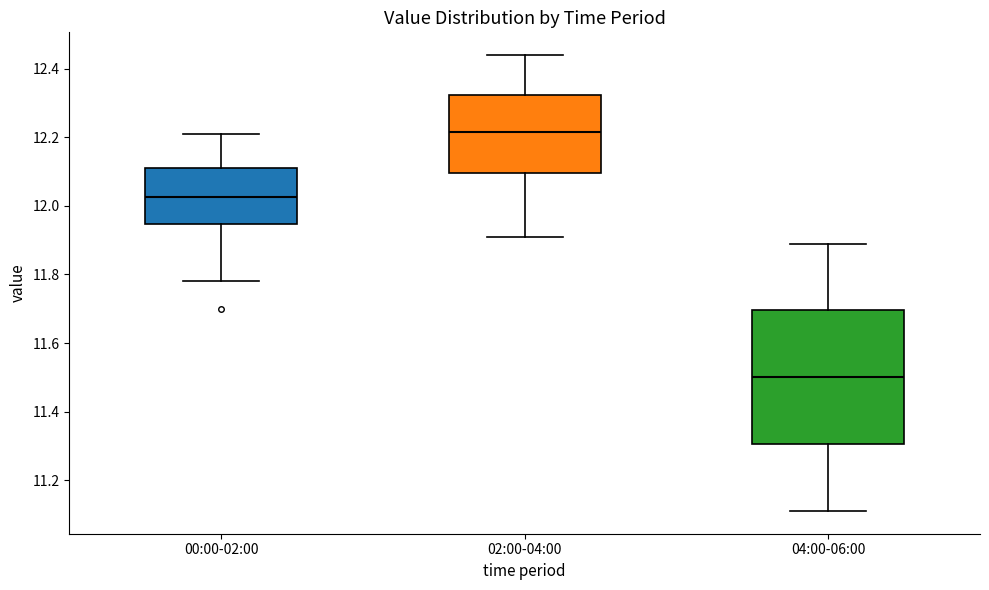

Reading left to right, read every box against the y-axis: the position of its median line, the range the box covers, and the ends of its whiskers. The values are not printed on the chart, so give them approximately, as read against the axis.

00:00-02:00: median 12.02, box 11.94 to 12.12, whiskers 11.78 to 12.22
02:00-04:00: median 12.22, box 12.10 to 12.32, whiskers 11.92 to 12.44
04:00-06:00: median 11.50, box 11.30 to 11.70, whiskers 11.12 to 11.90